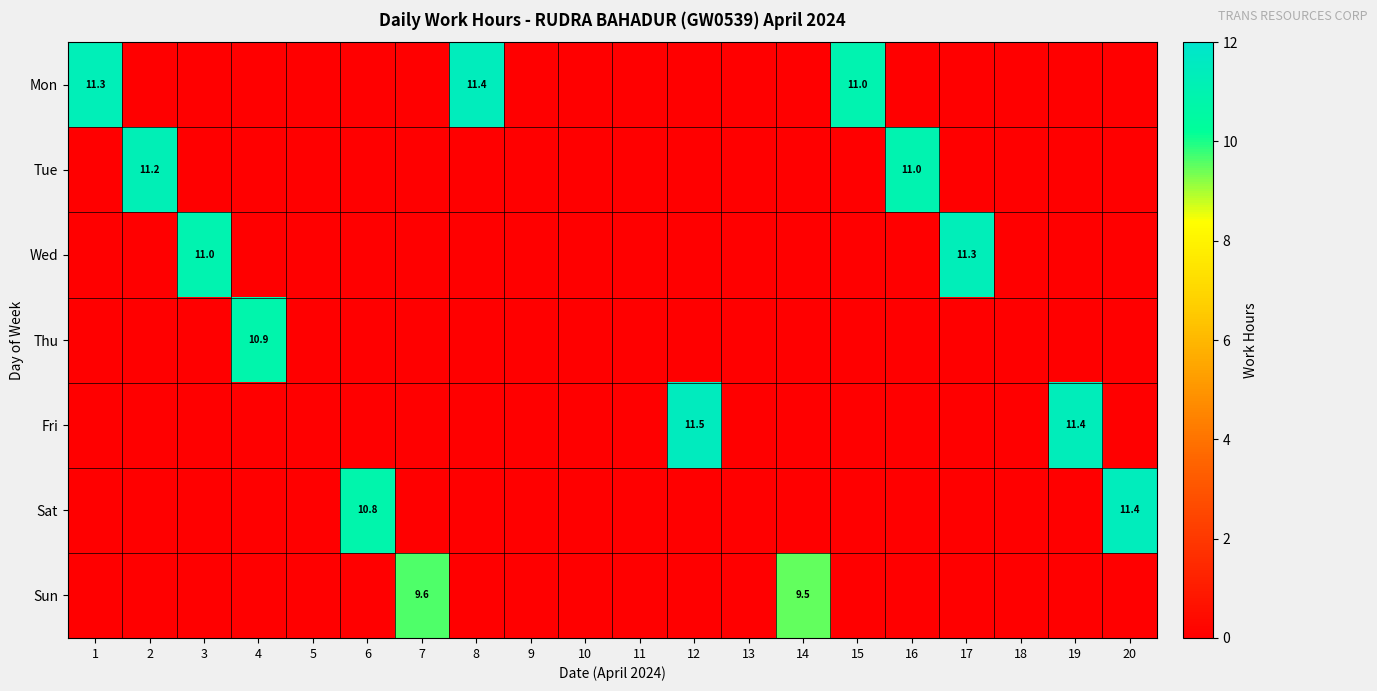

Is it true that Sun equals 0.0 at 5?

True